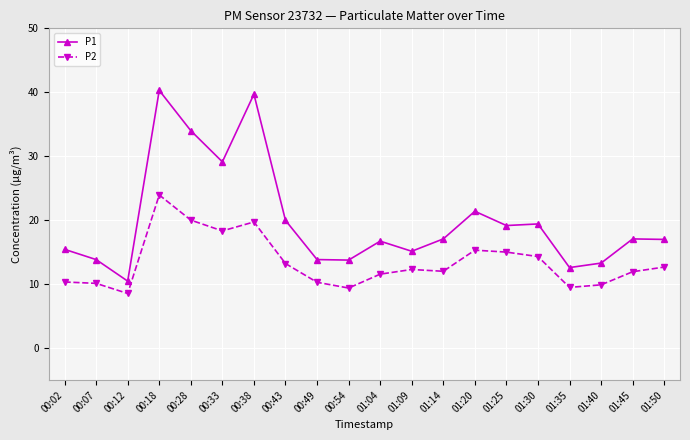

Where is P1 nearest to the value 25?

01:20